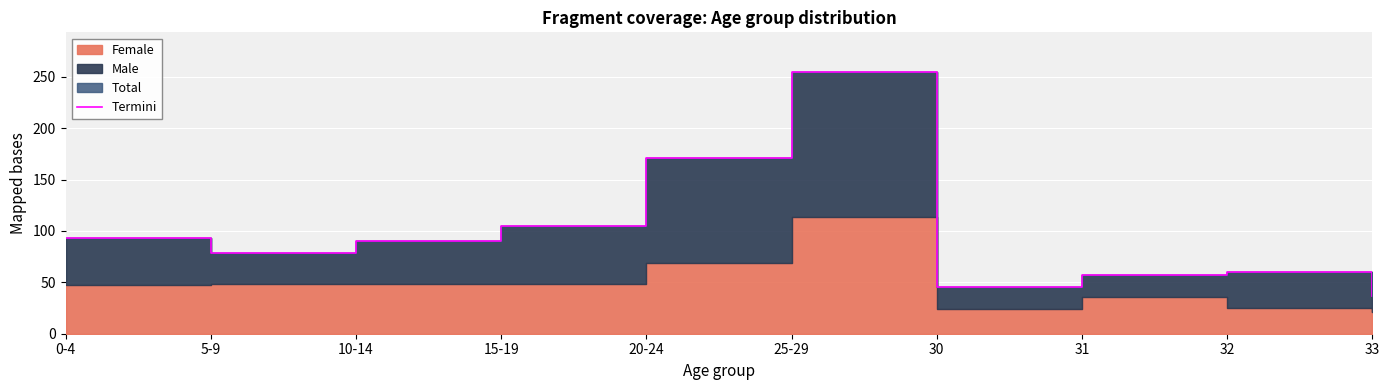

Rank the categories by value from lowest to highest.

33, 30, 31, 32, 5-9, 10-14, 0-4, 15-19, 20-24, 25-29